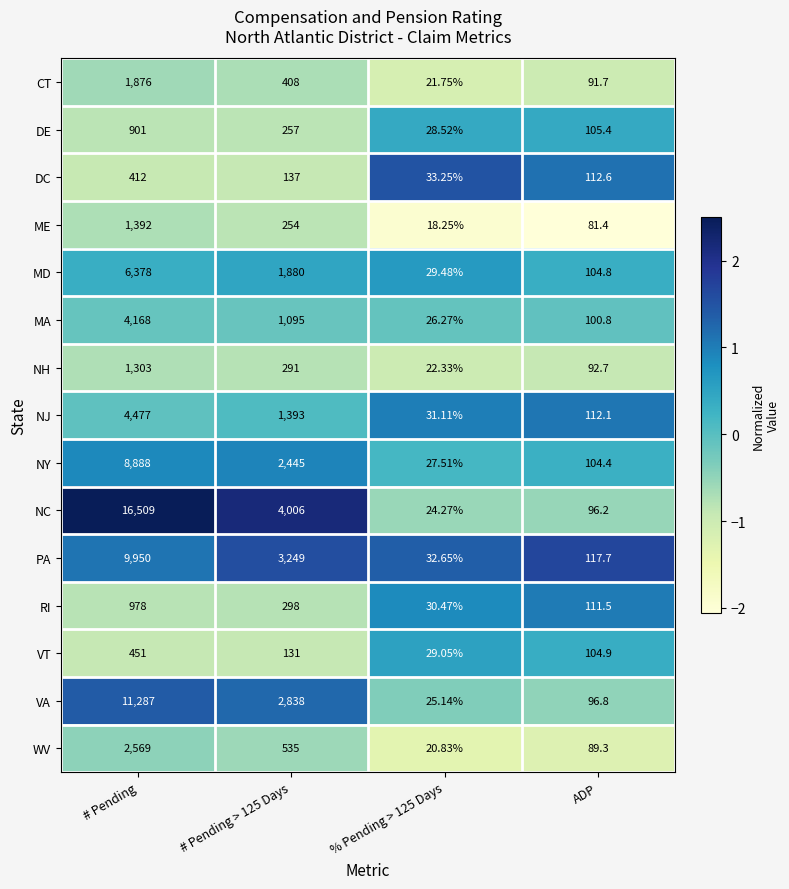

Where does the VT series first go above 131?

# Pending